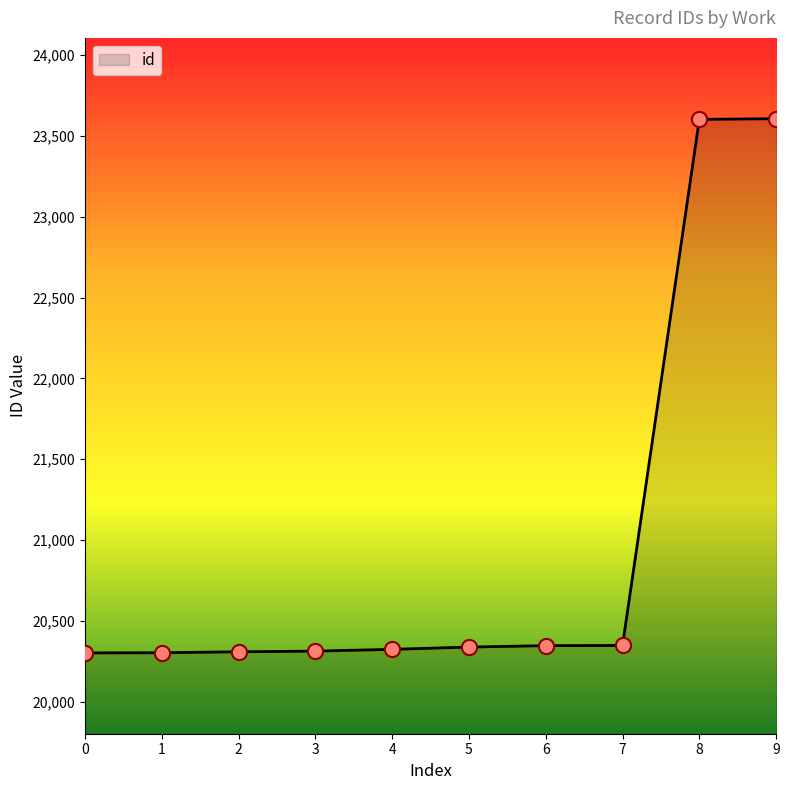

What is the ratio of the value at 7 to the value at 9?

0.9